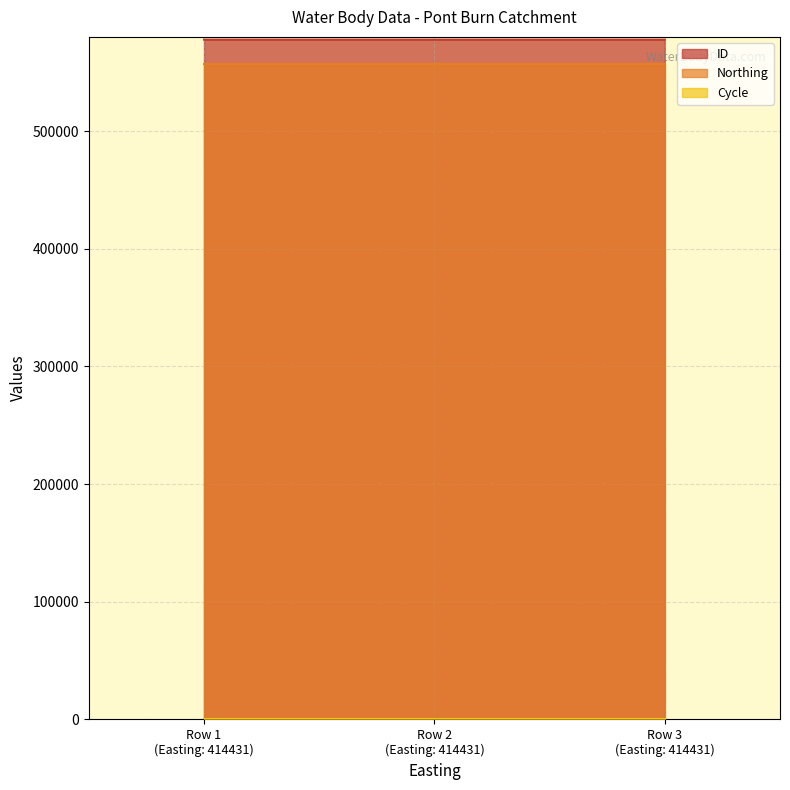

Reading right to left, list all the values displayed in this chart.

ID: 577651	577648	577649
Northing: 556660	556660	556660
Cycle: 3	3	3